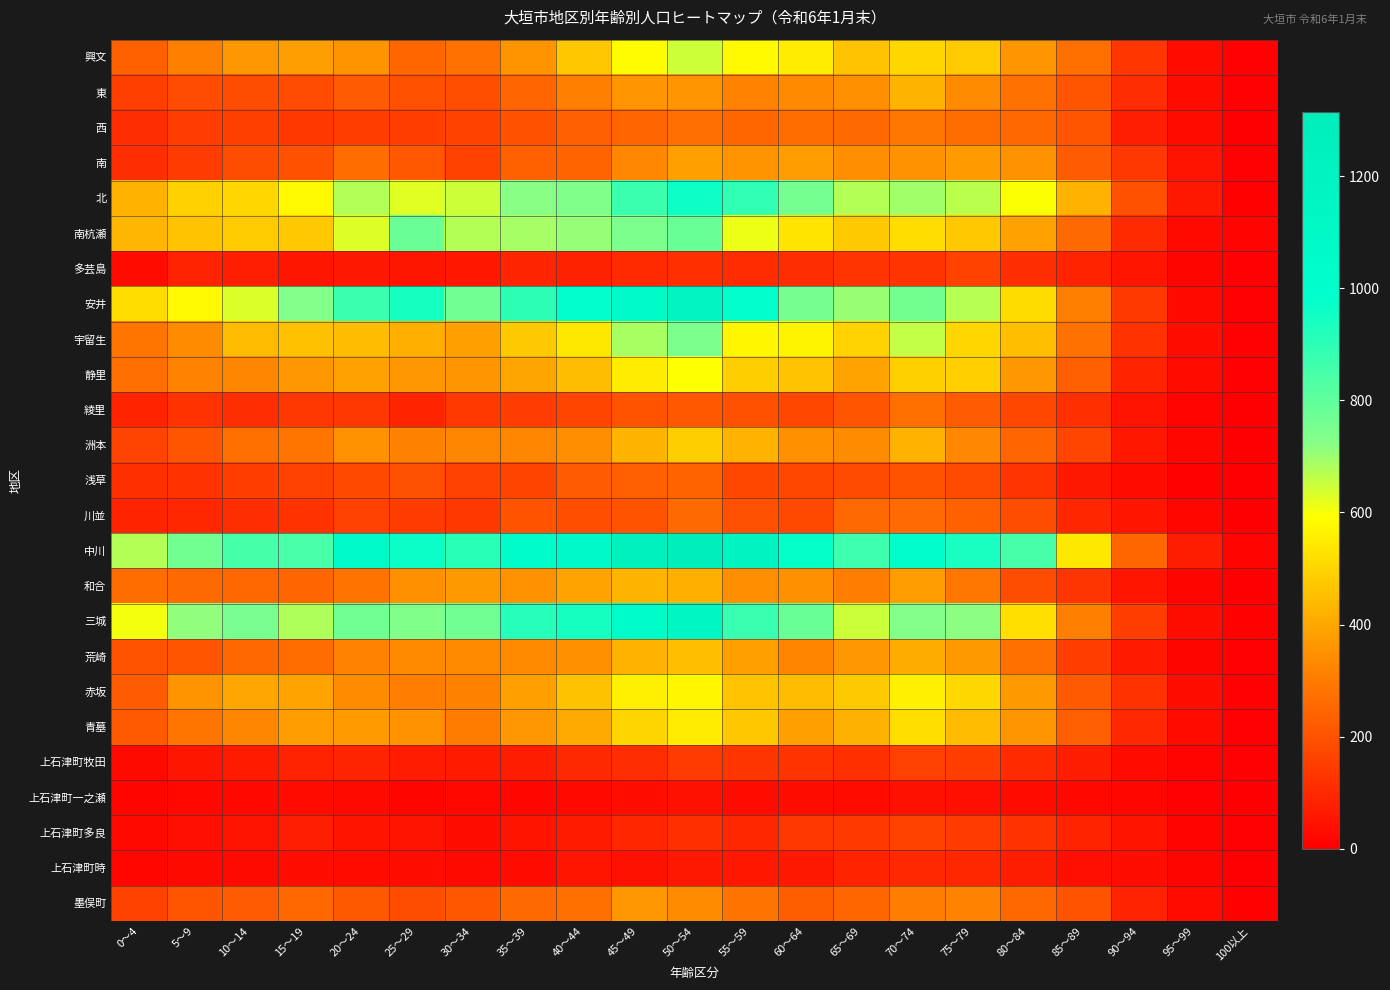

At how many categories does at least one series exceed 377?

18